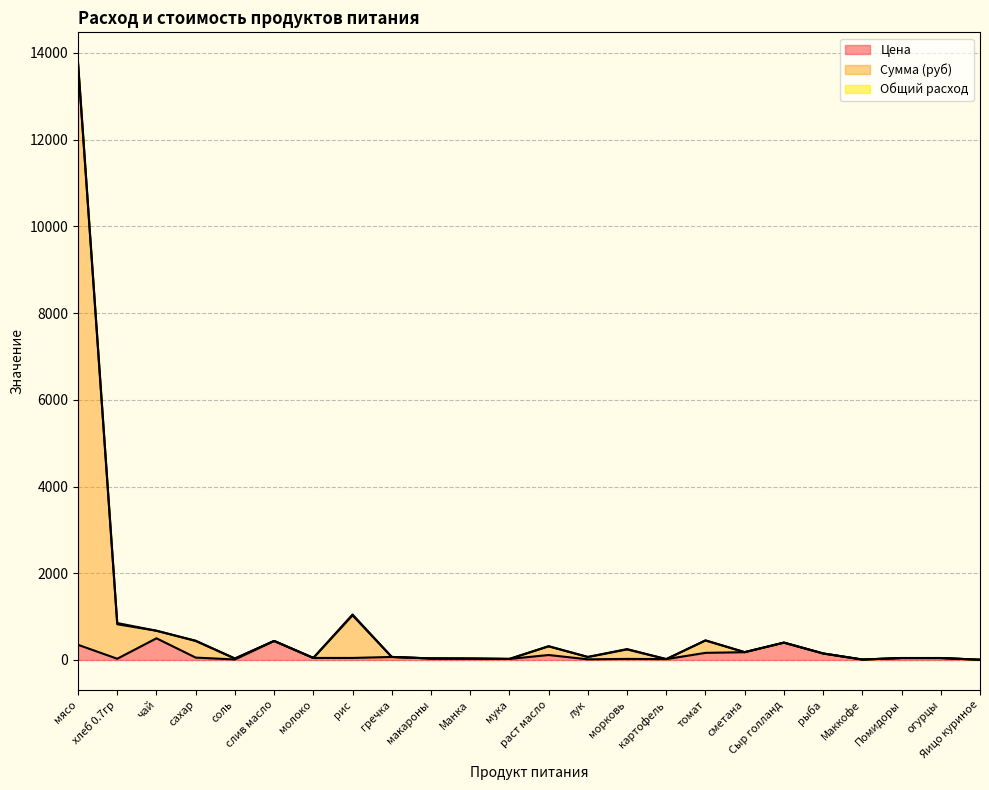

List the series in order of their peak value, highest first.

Сумма (руб), Цена